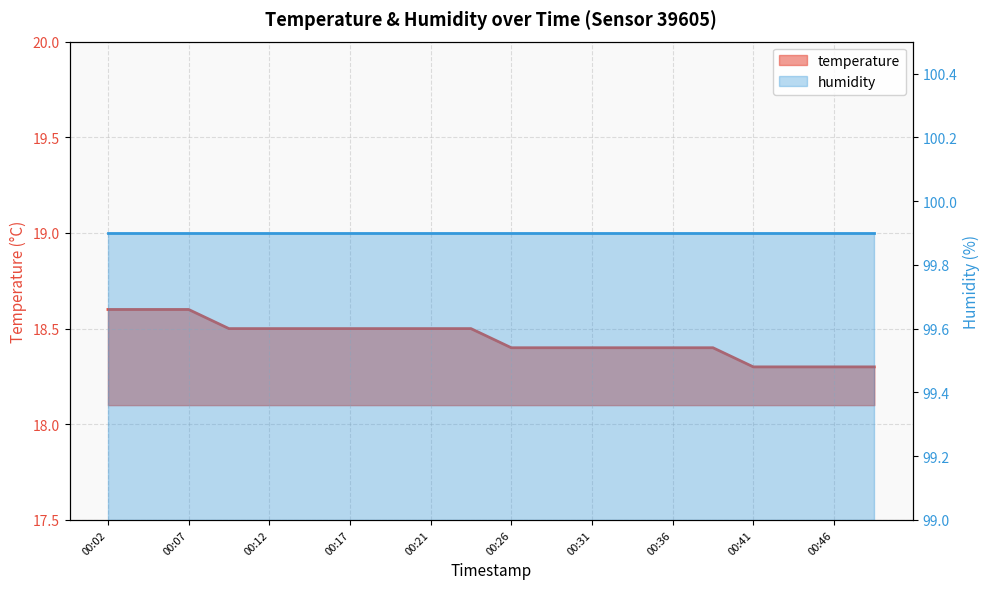

What is the ratio of the value at 00:24 to the value at 00:39?

1.0